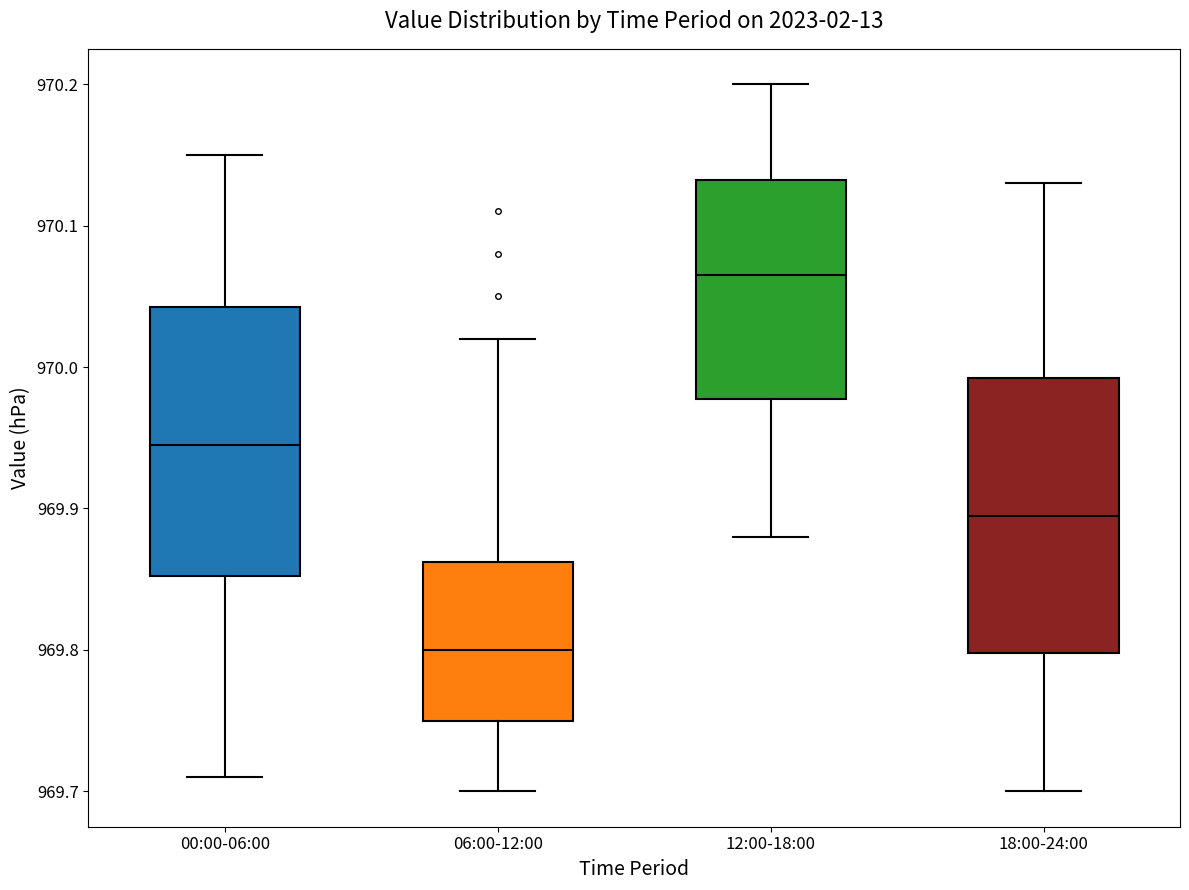

Reading left to right, transcribe this box plot: for each box, give where its median line is, the range the box spans, and where its two whiskers end, as read against the y-axis. The values are not printed on the chart, so give them approximately, as read against the axis.

00:00-06:00: median 969.95, box 969.85 to 970.04, whiskers 969.71 to 970.15
06:00-12:00: median 969.80, box 969.75 to 969.86, whiskers 969.70 to 970.02
12:00-18:00: median 970.07, box 969.98 to 970.13, whiskers 969.88 to 970.20
18:00-24:00: median 969.90, box 969.80 to 969.99, whiskers 969.70 to 970.13